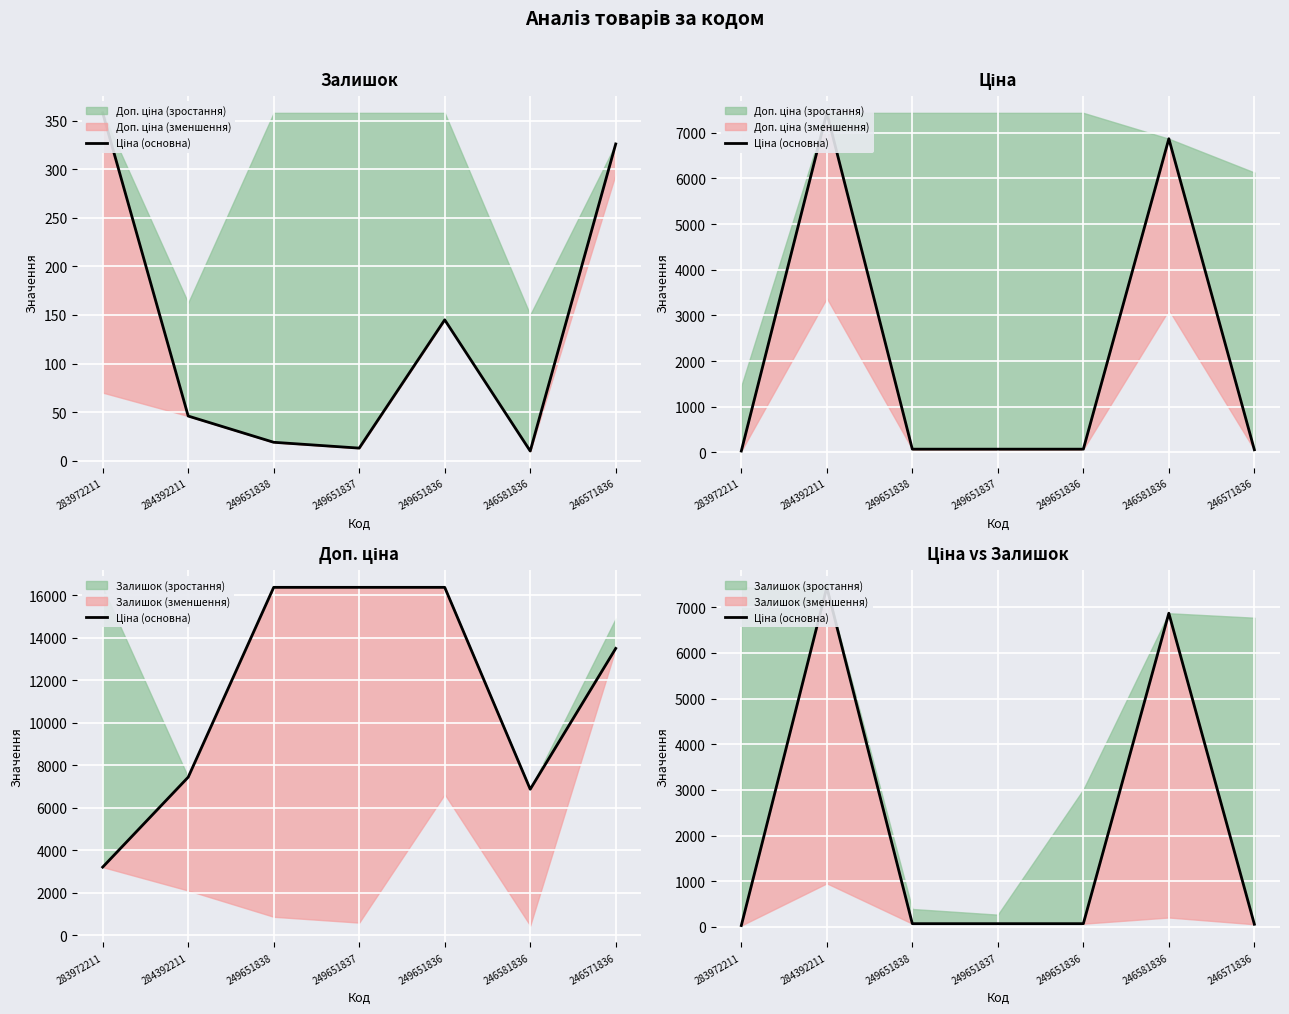

At which category does the chart reach its peak across all series?

284392211